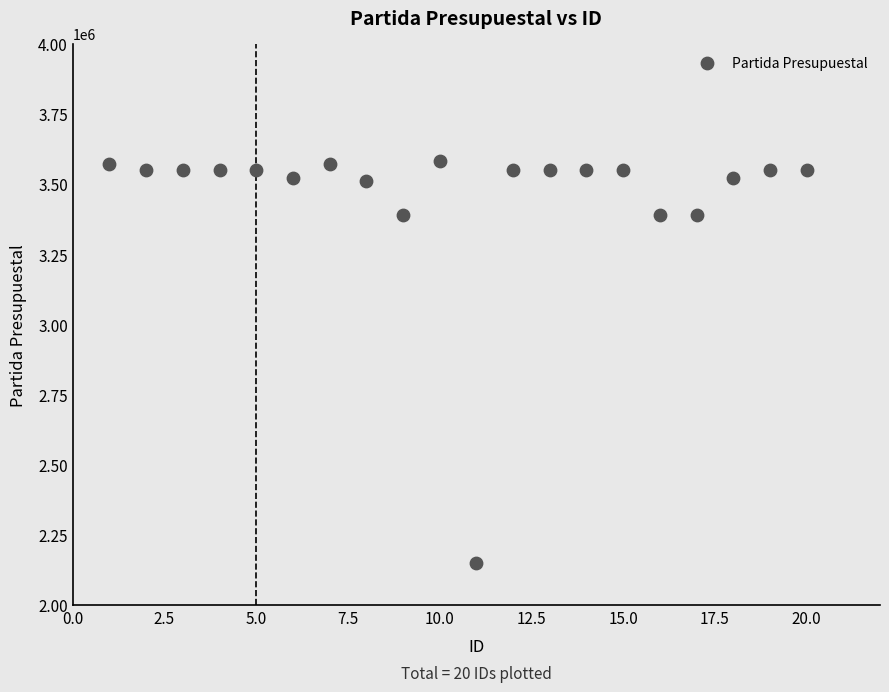

What is the range of Y values (max minus min)?

1430000